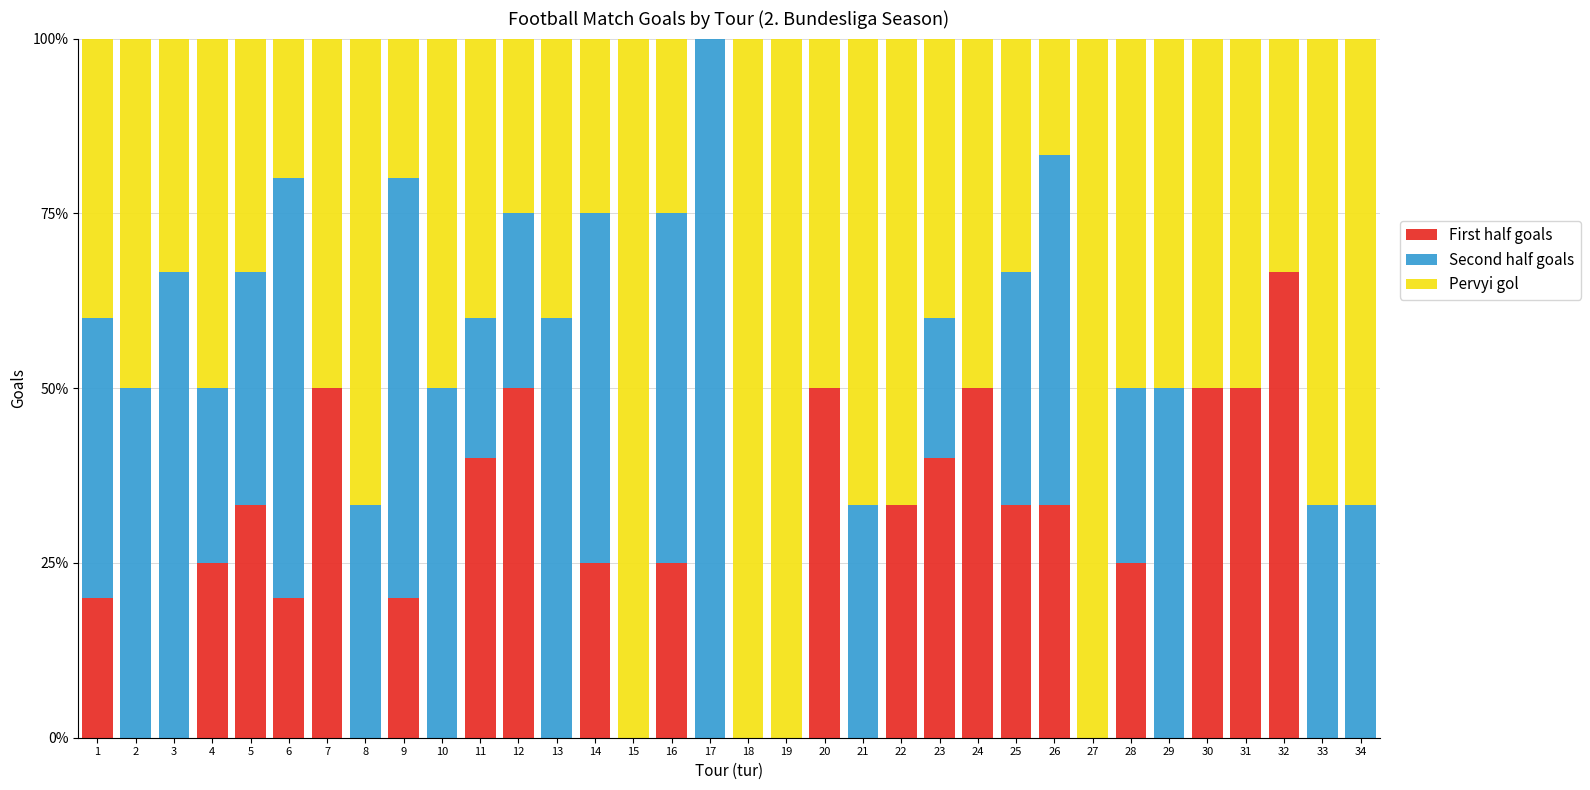

What is the total value across all series at 31?

100.0